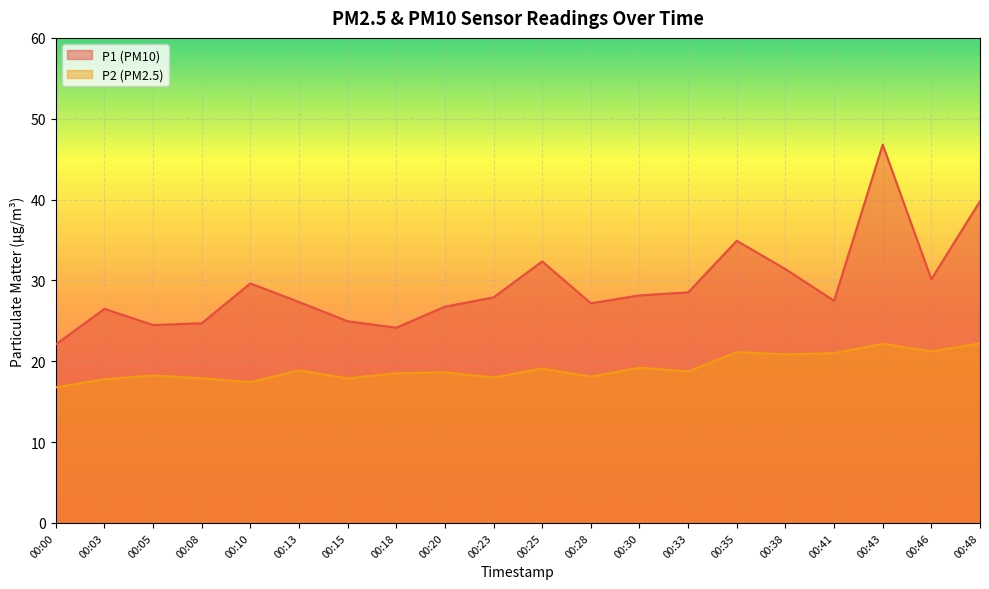

Which series has the largest total across all categories?

P1 (PM10)